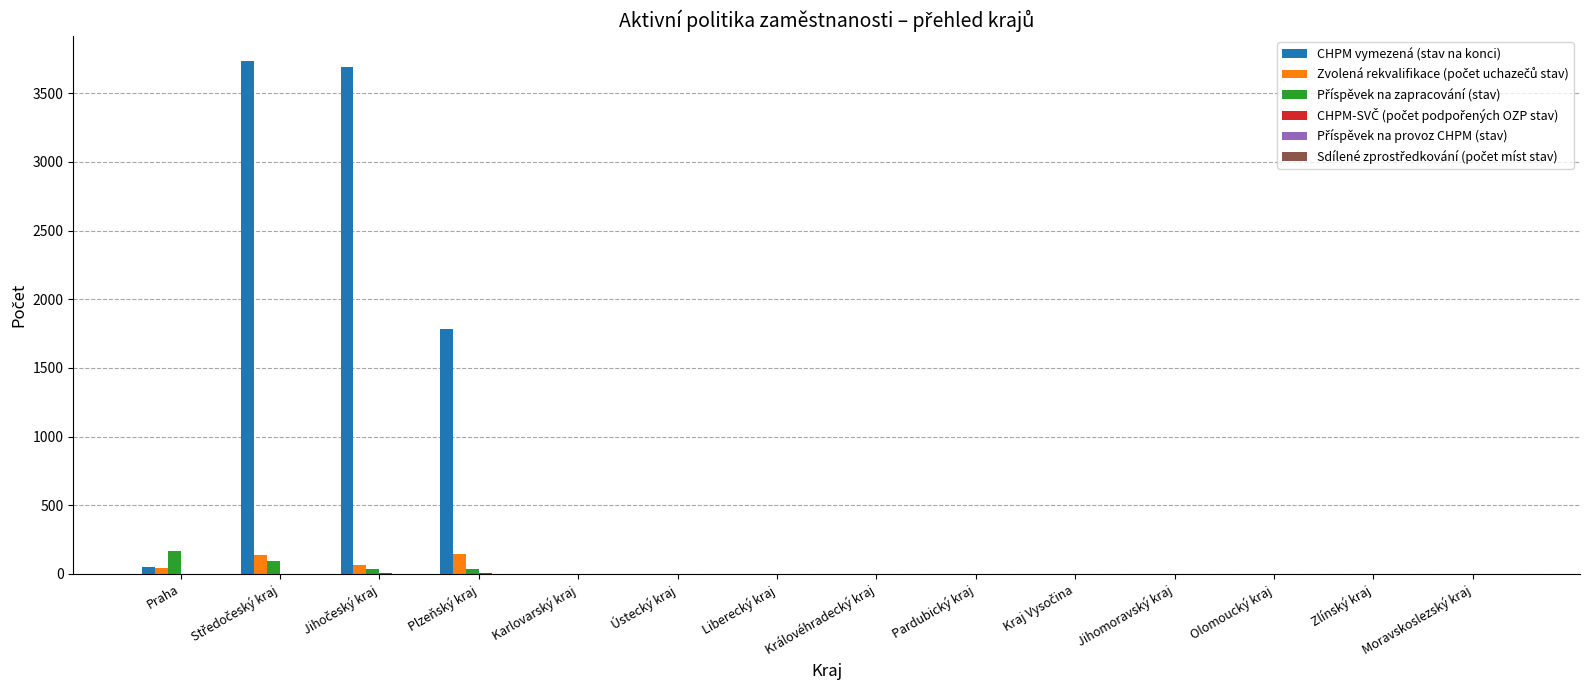

The CHPM vymezená (stav na konci) series shows 0 at Pardubický kraj. True or false?

True